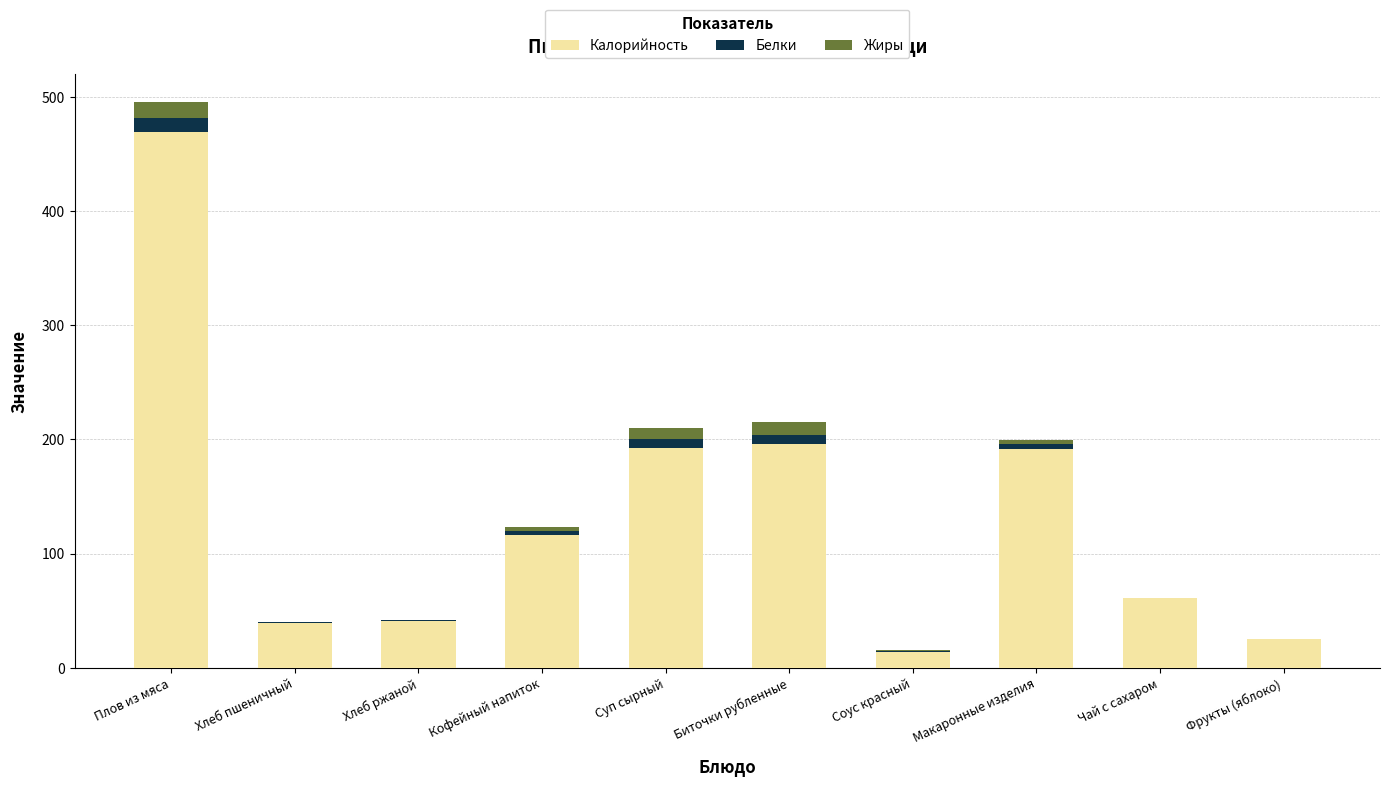

At which category is the sum across all series the highest?

Плов из мяса